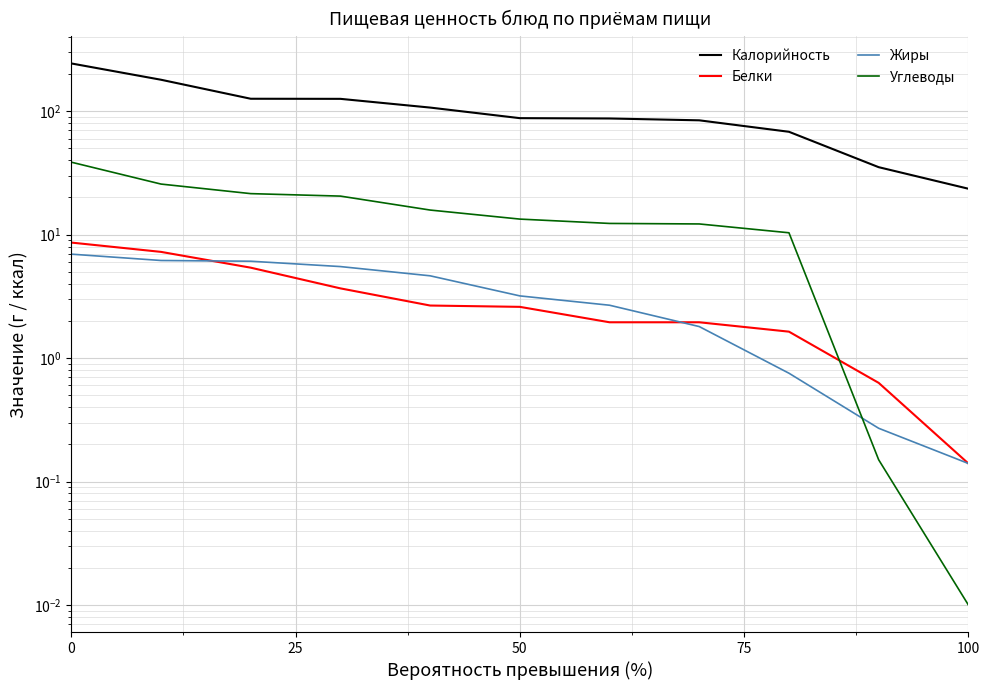

What is the sum of all Жиры values?

38.2